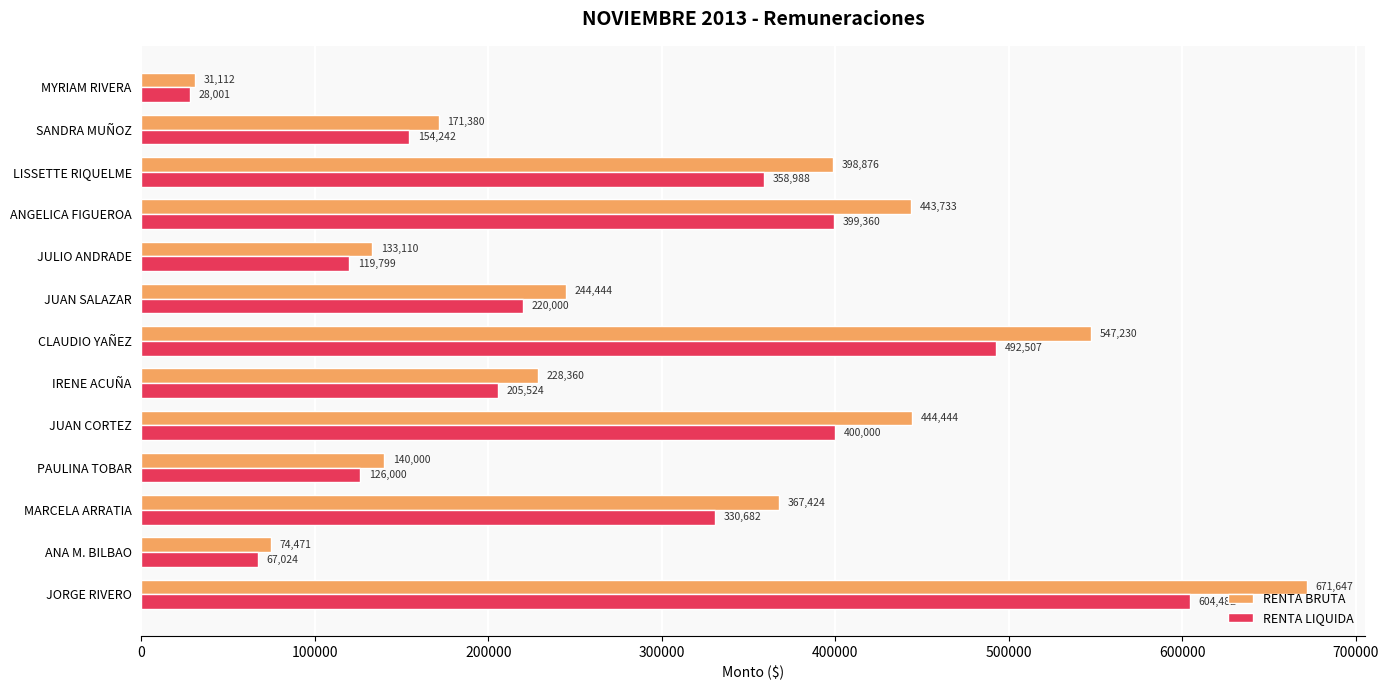

What is the difference between the maximum and second lowest values in the RENTA BRUTA series?

597176